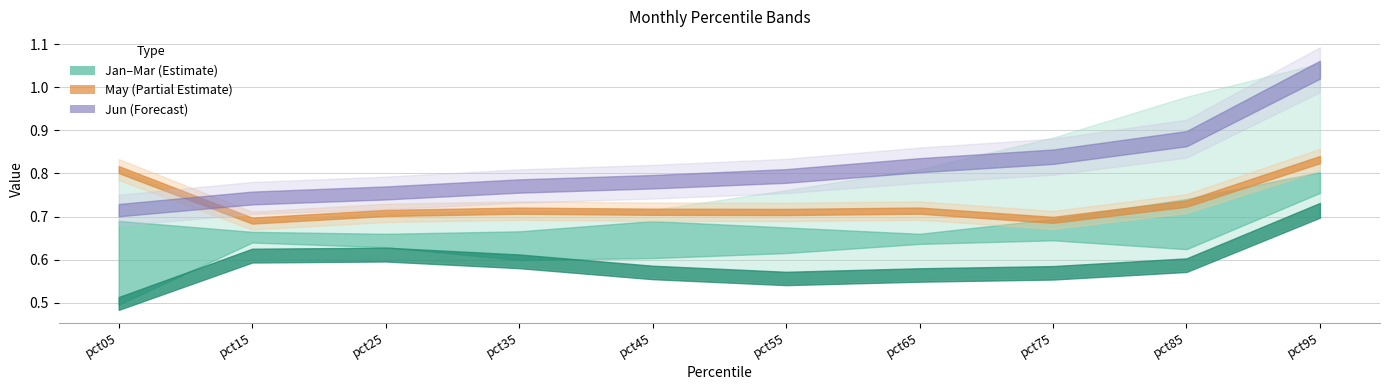

At pct35, list the series in order from largest to smallest.

Jun, May, Jan, Apr, Feb, Mar